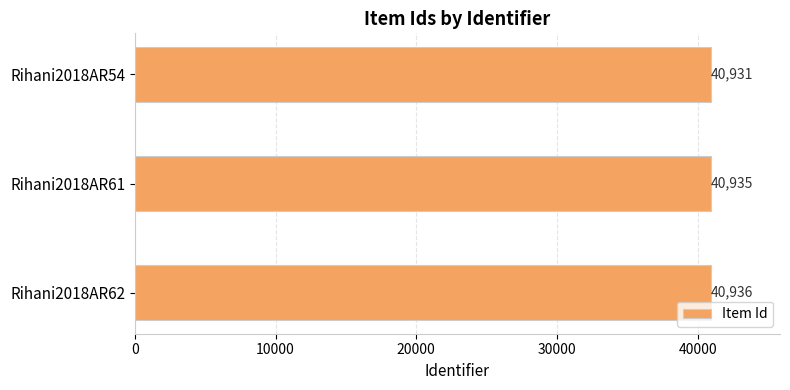

Reading bottom to top, extract all data points from this chart.

Rihani2018AR62=40936	Rihani2018AR61=40935	Rihani2018AR54=40931